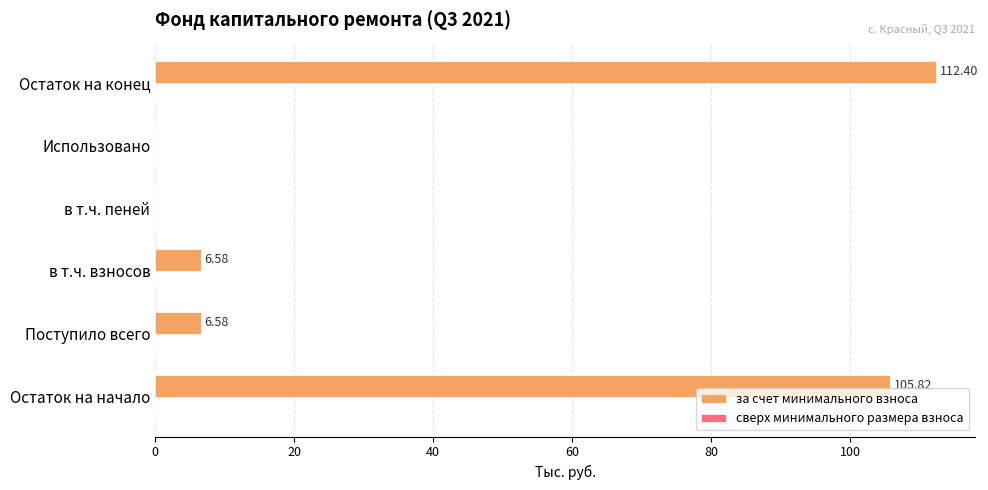

Are the bars horizontal?

Yes